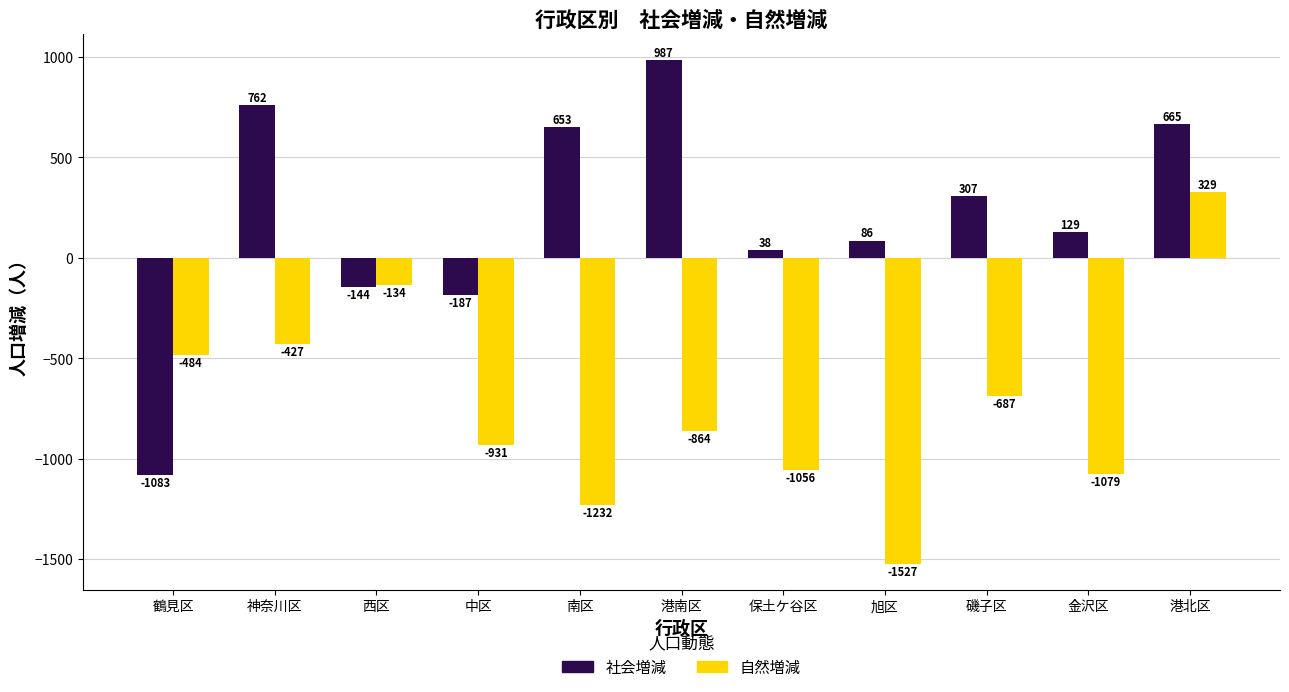

List the labels in order of 社会増減 value, largest first.

港南区, 神奈川区, 港北区, 南区, 磯子区, 金沢区, 旭区, 保土ケ谷区, 西区, 中区, 鶴見区